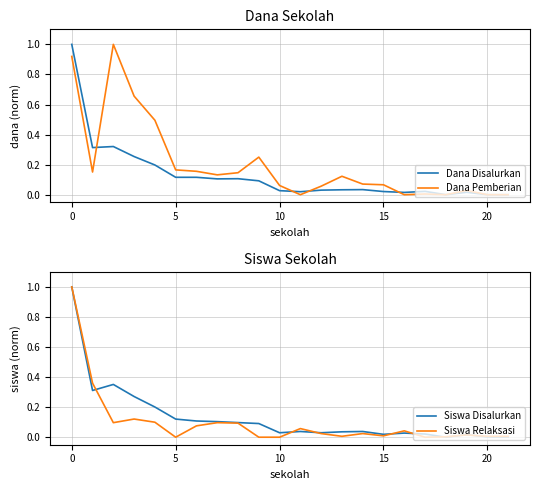

Which series has the largest total across all categories?

Dana Pemberian